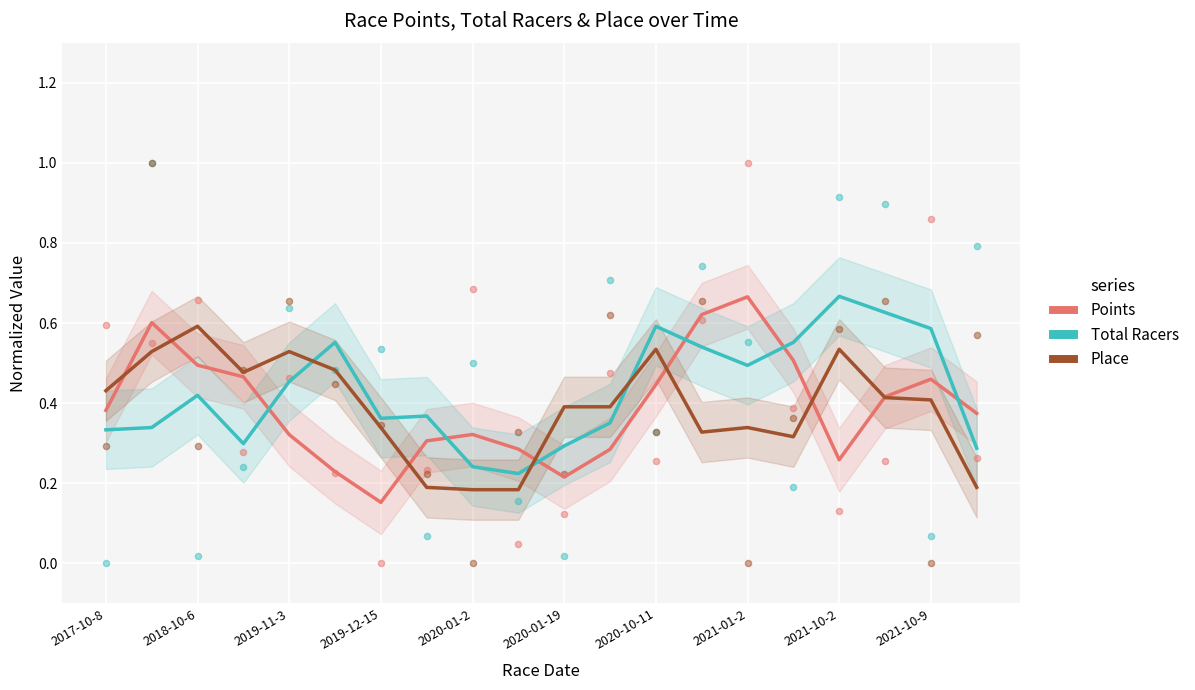

What is the total value across all series at 2020-10-11?

1.6